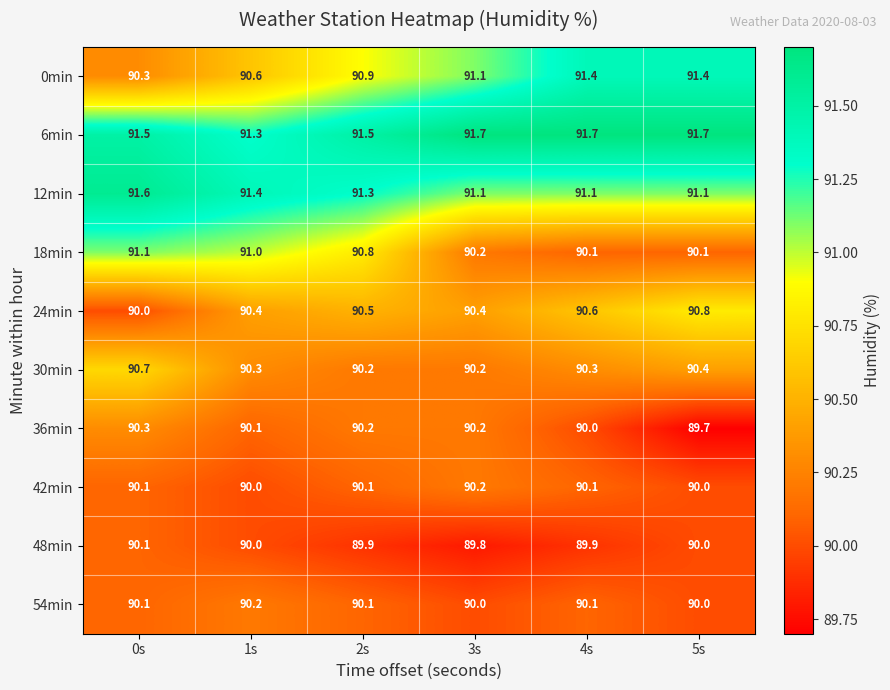

What is the sum of all 6min values?

549.4